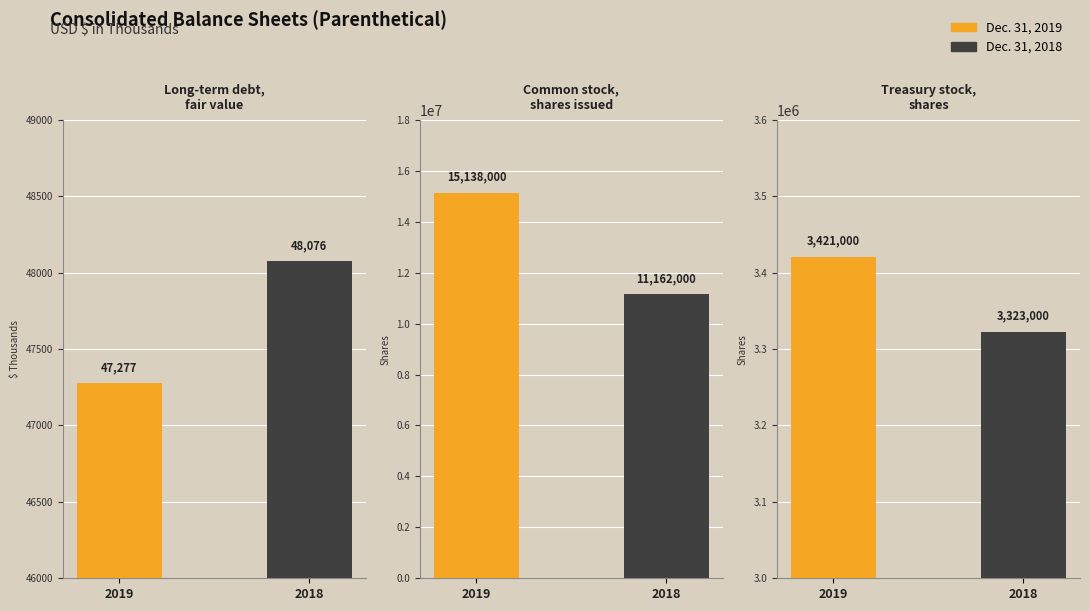

How many bars are there in total?

6